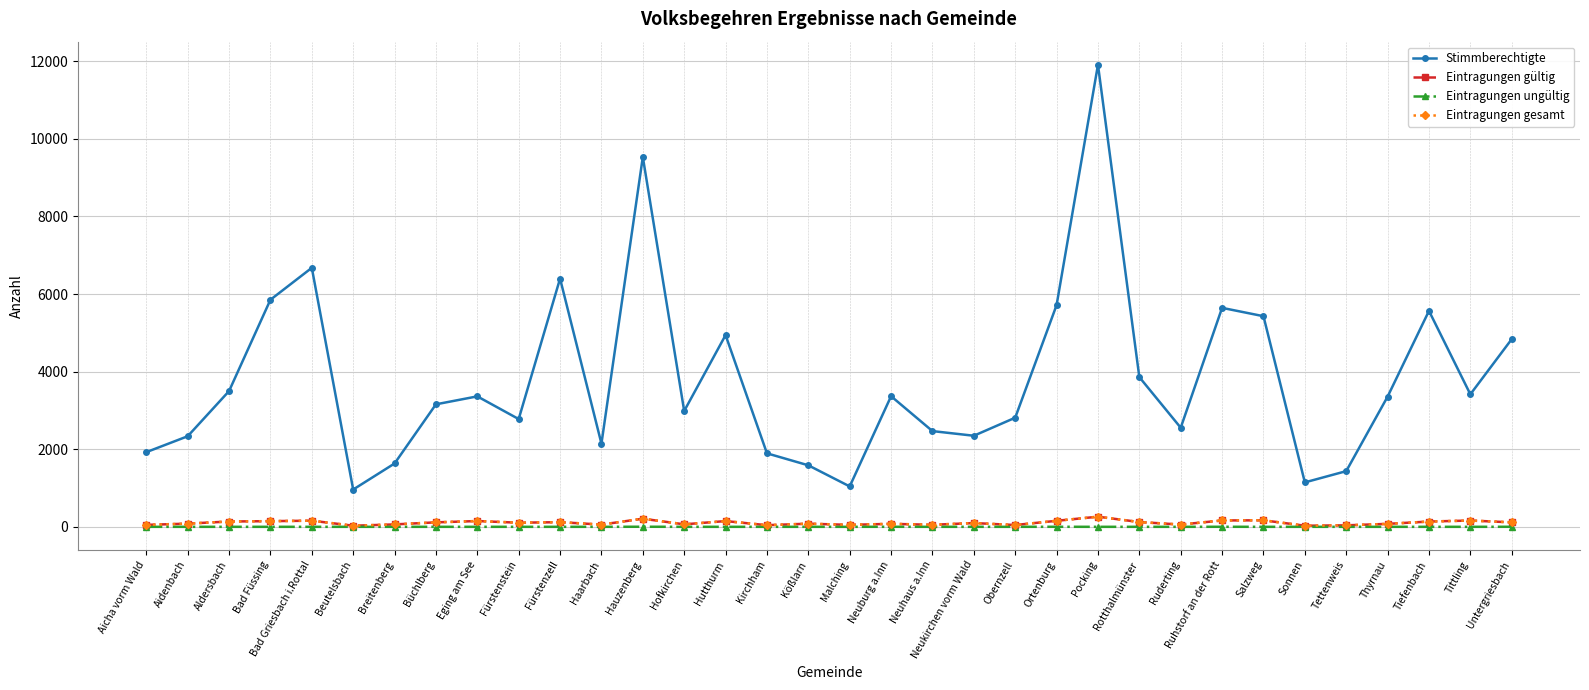

What is the label of the 34th point from the left?

Untergriesbach